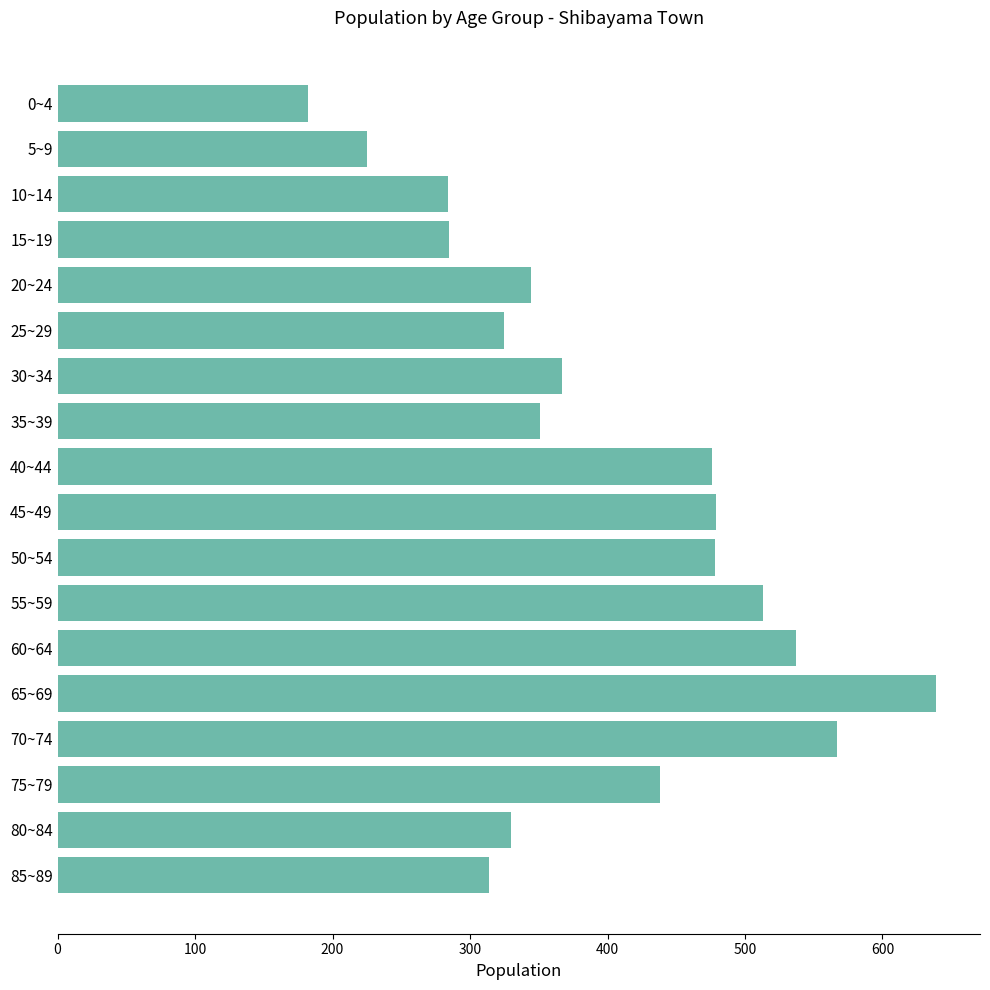

What value does the data have at 80~84?

330